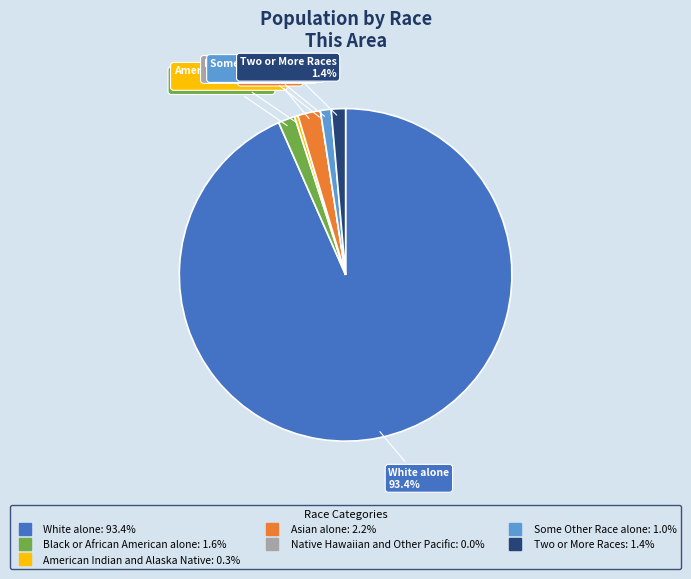

Which has a higher value, Some Other Race alone or White alone?

White alone